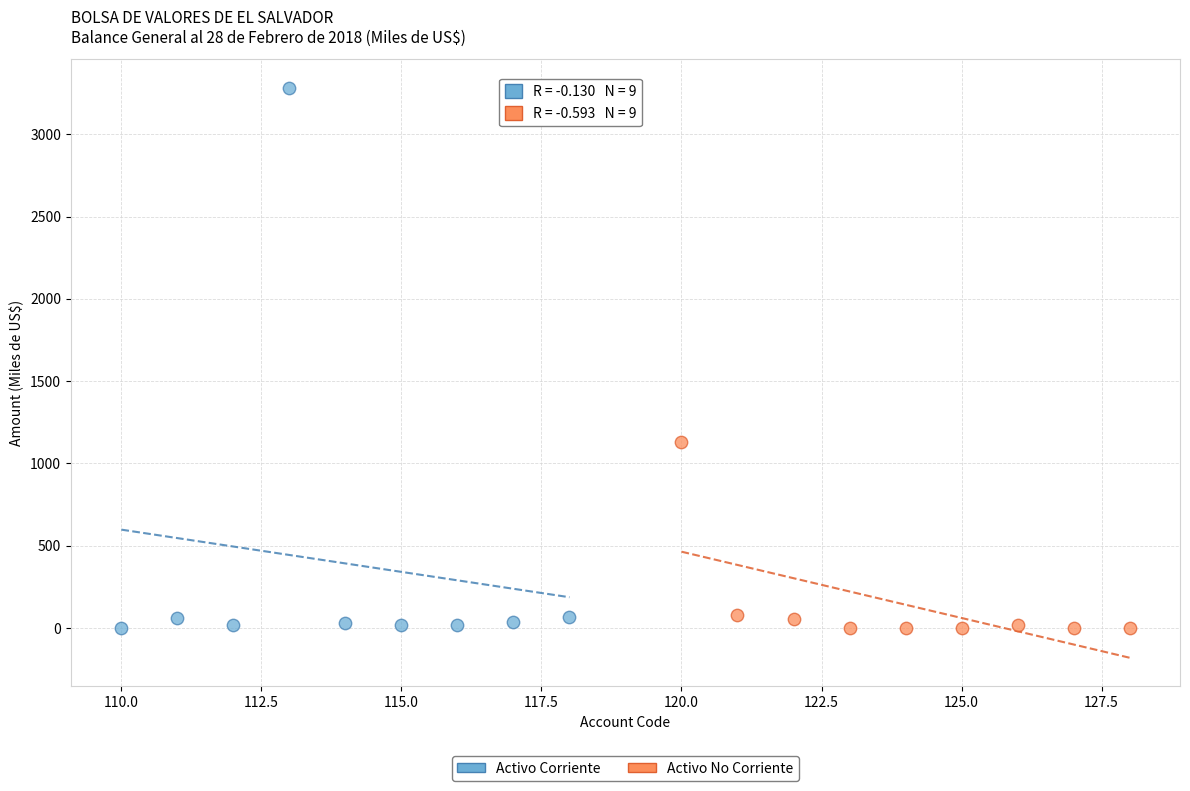

Which series has the largest Y range (max minus min)?

Activo Corriente